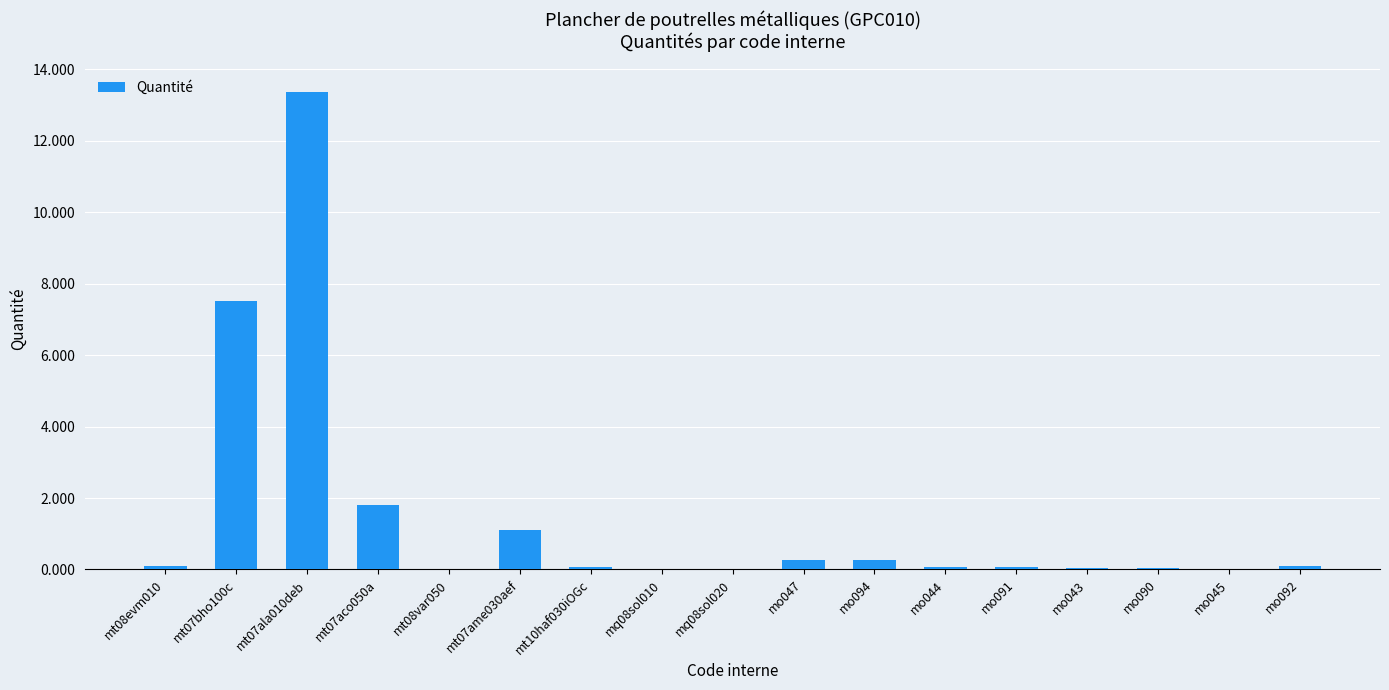

Are the bars horizontal?

No